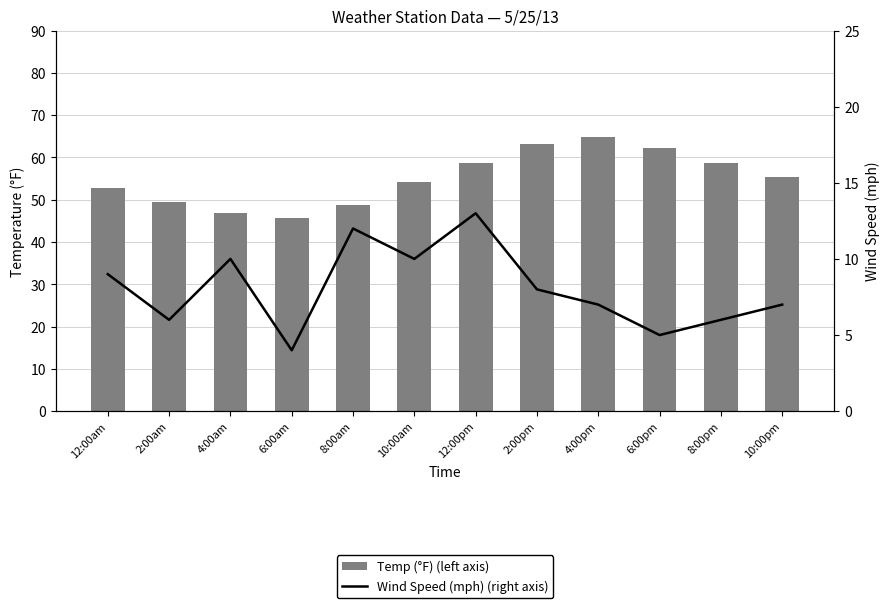

What value does the Temp (°F) (left axis) series have at 8:00pm?

58.6